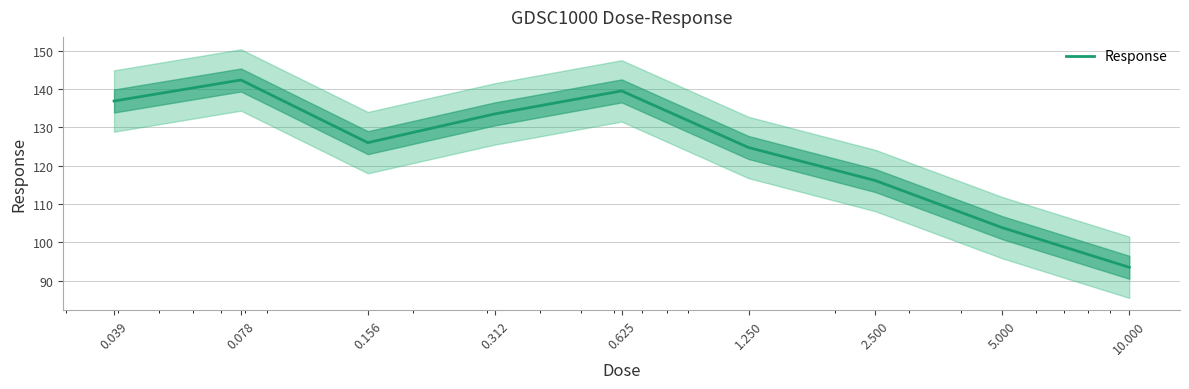

How many points are lower than both their immediate neighbors (excluding endpoints)?

1